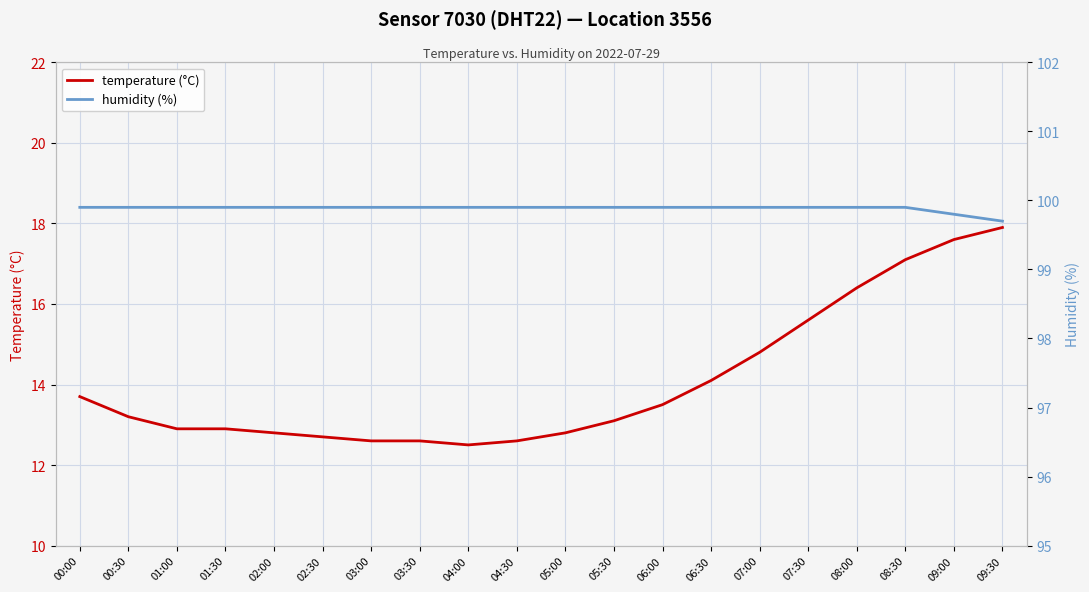

What is the sum of the temperature (°C) values at 04:00 and 03:30?

25.1